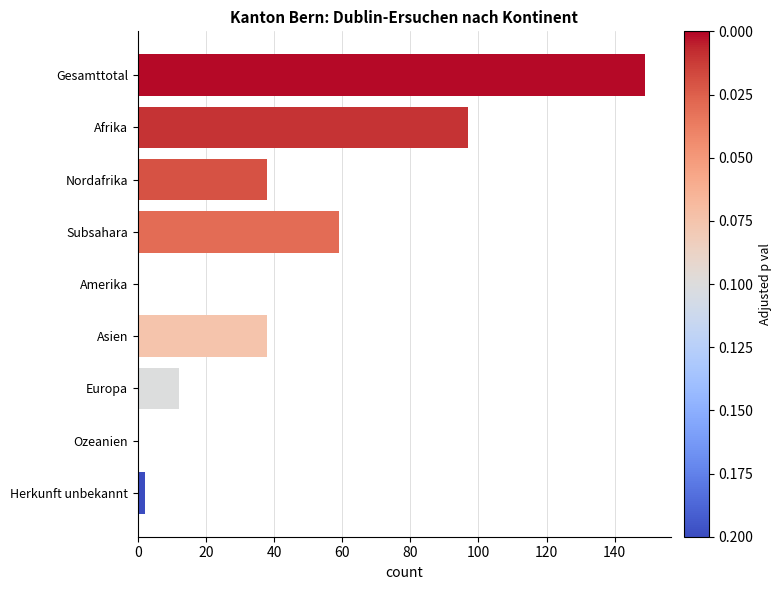

What is the change in value from Afrika to Subsahara?

-38